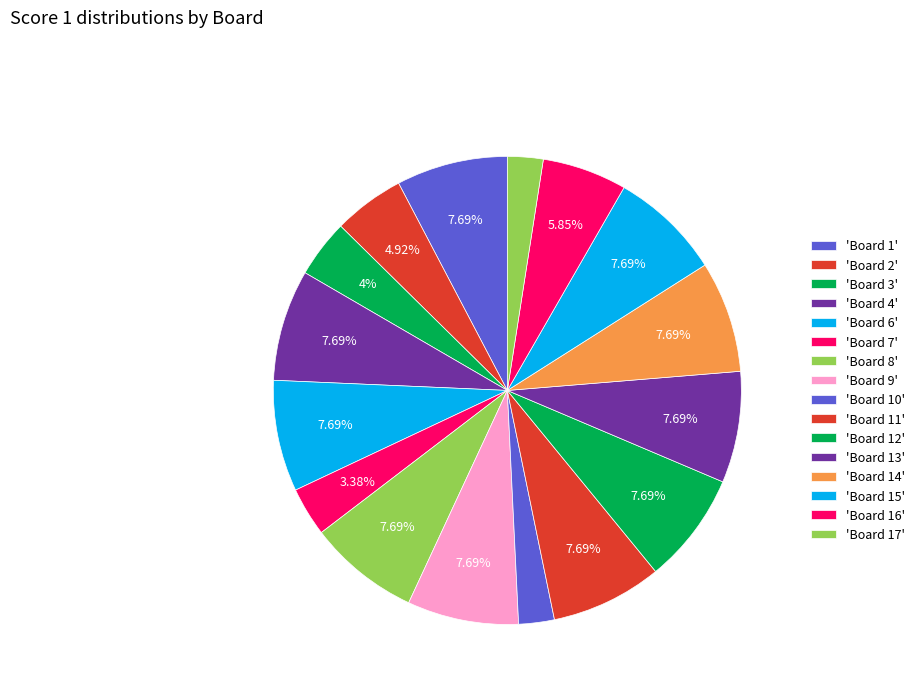

Is there any slice that represents more than half of the pie?

No